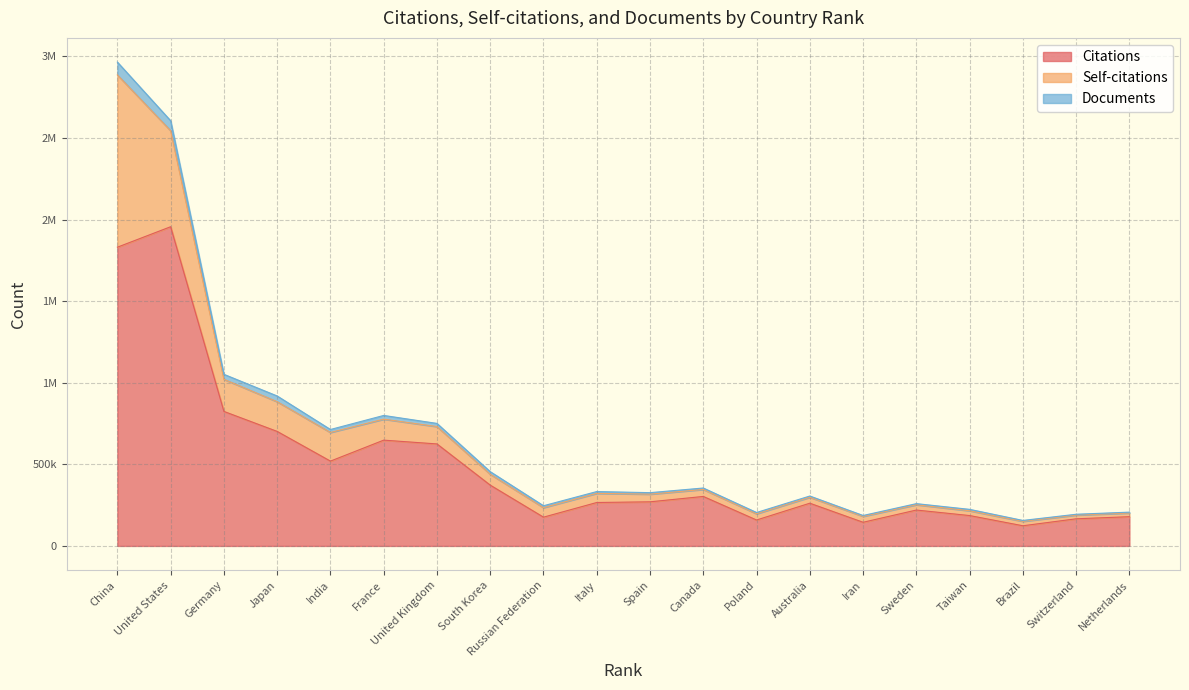

At how many categories does at least one series exceed 1703862?

2